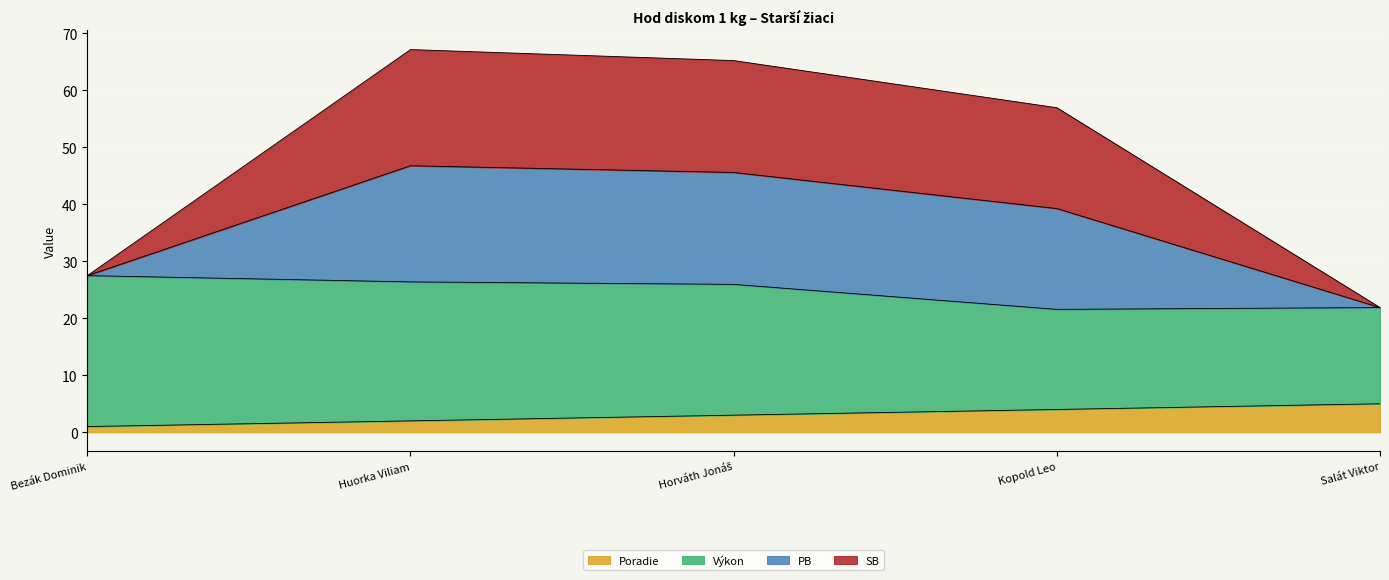

What is the label of the 3rd point from the left?

Horváth Jonáš